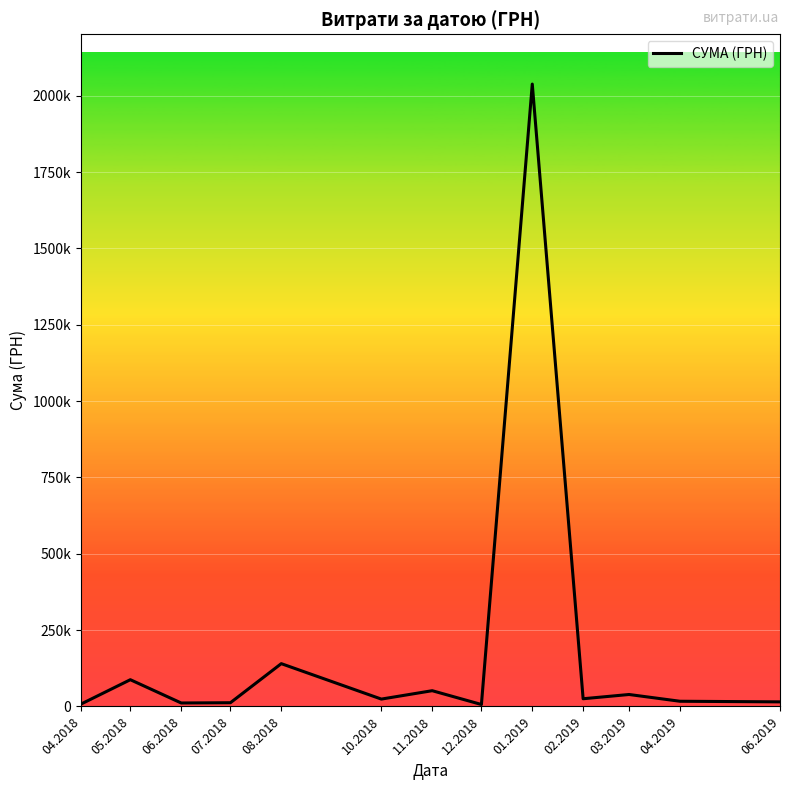

True or false: there are more than 2 points higher than both neighbors.

True